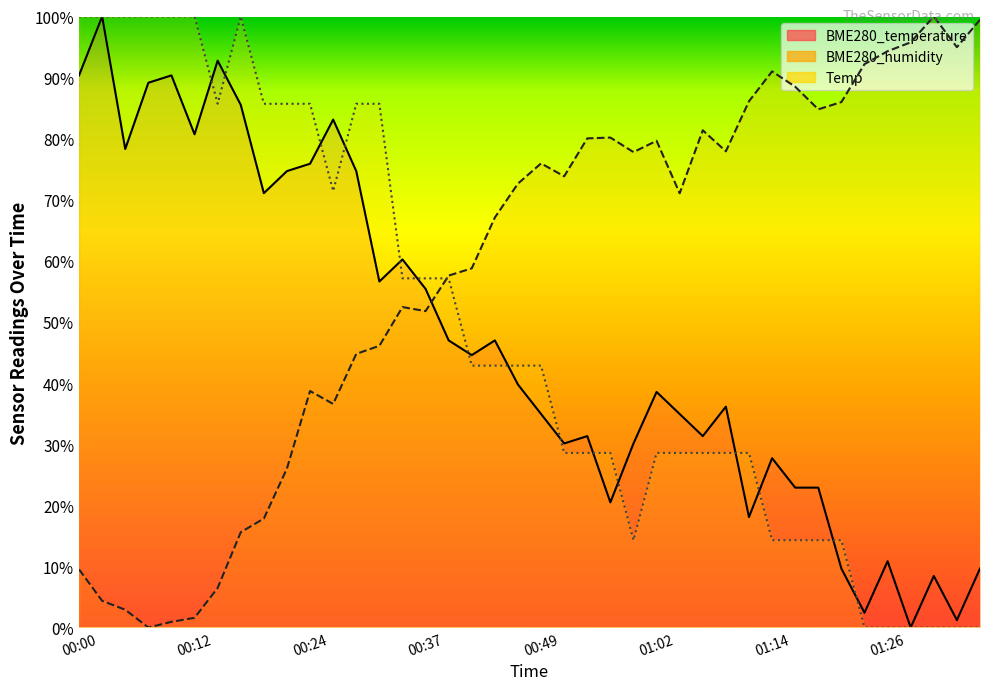

List the series in order of their peak value, highest first.

BME280_temperature (line), BME280_humidity (line), Temp (line)